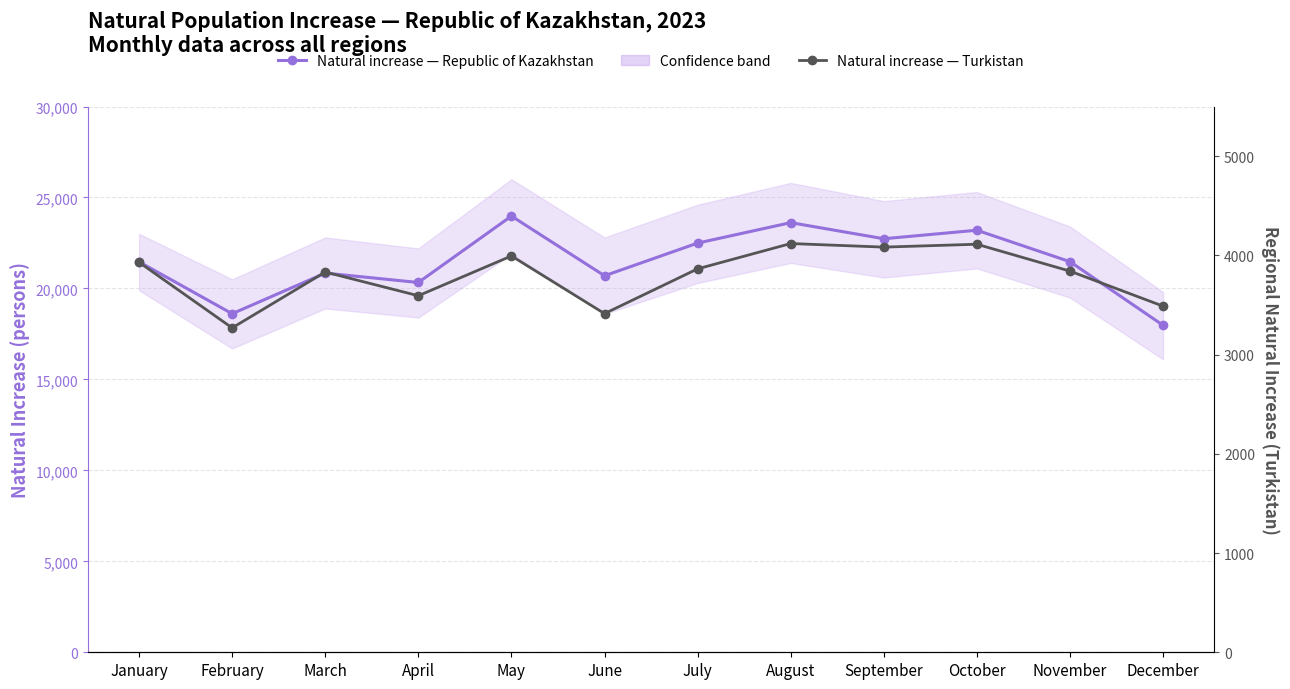

Which category has the highest value across all series?

May